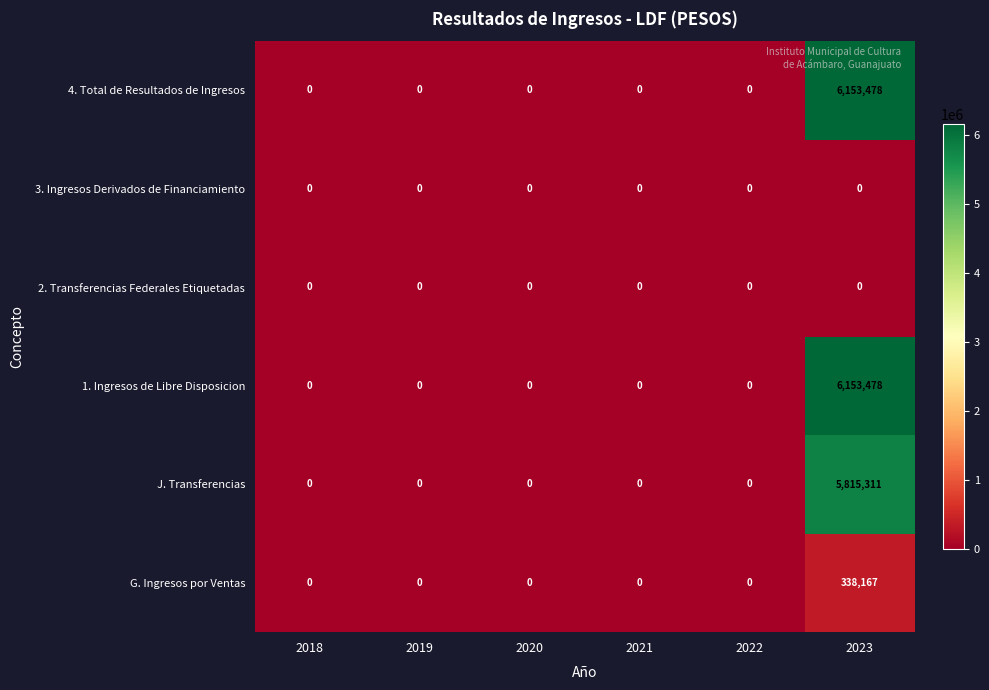

What is the difference between the maximum and second lowest values in the J. Transferencias series?

5815311